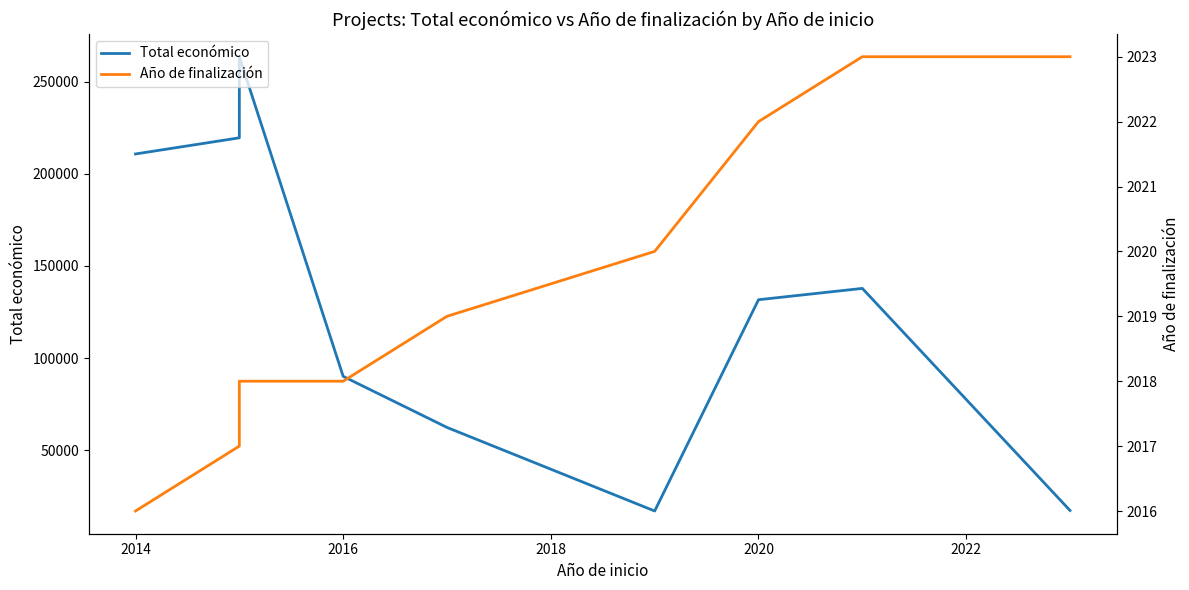

True or false: Año de finalización and Total económico cross at least once.

False